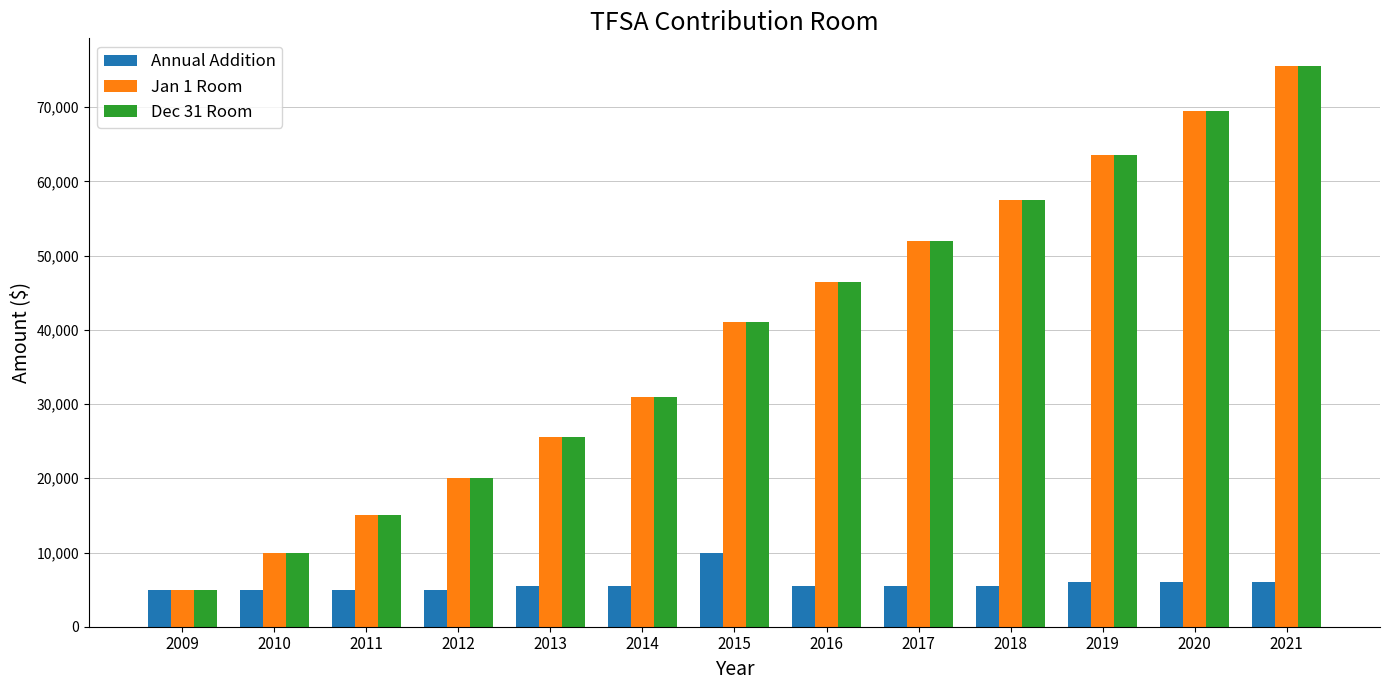

Rank the categories by Dec 31 Room value from lowest to highest.

2009, 2010, 2011, 2012, 2013, 2014, 2015, 2016, 2017, 2018, 2019, 2020, 2021